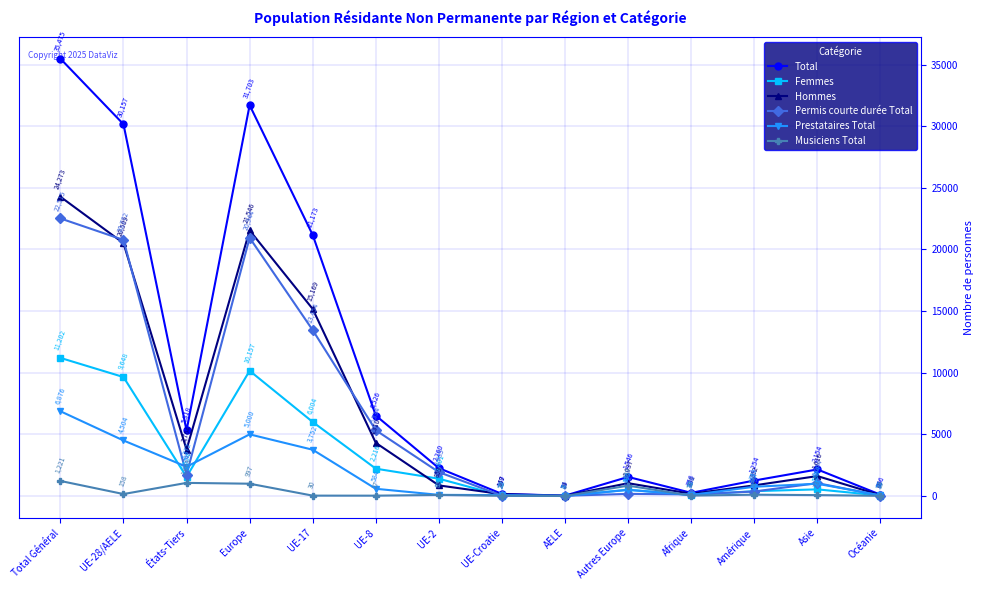

How many series are shown in this chart?

6